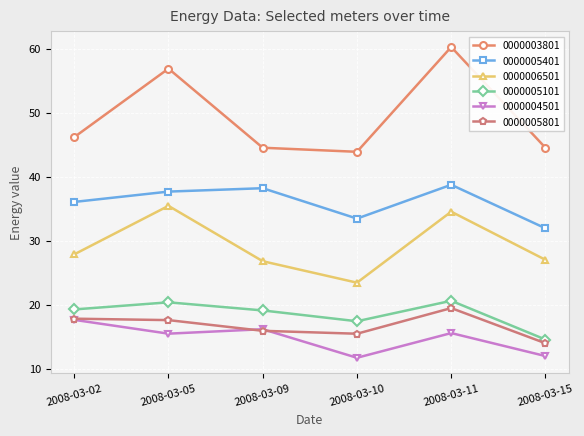

Is it true that 0000005101 equals 4.7 at 2008-03-09?

False